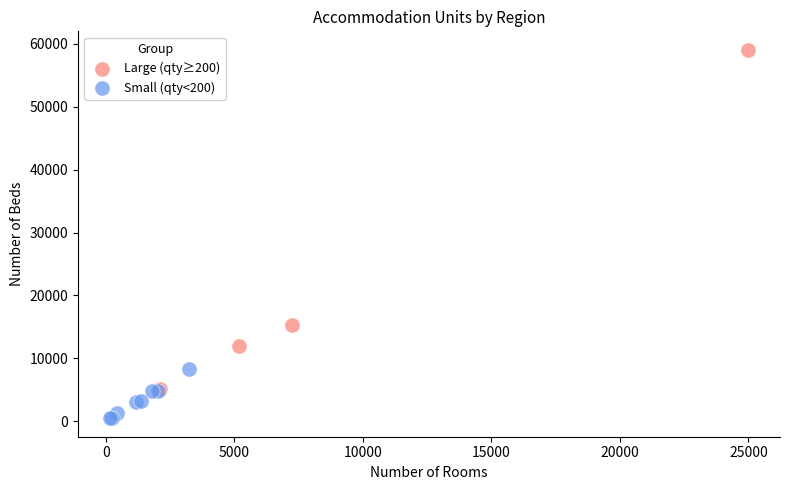

Which series reaches the minimum Y coordinate?

Small (qty<200)